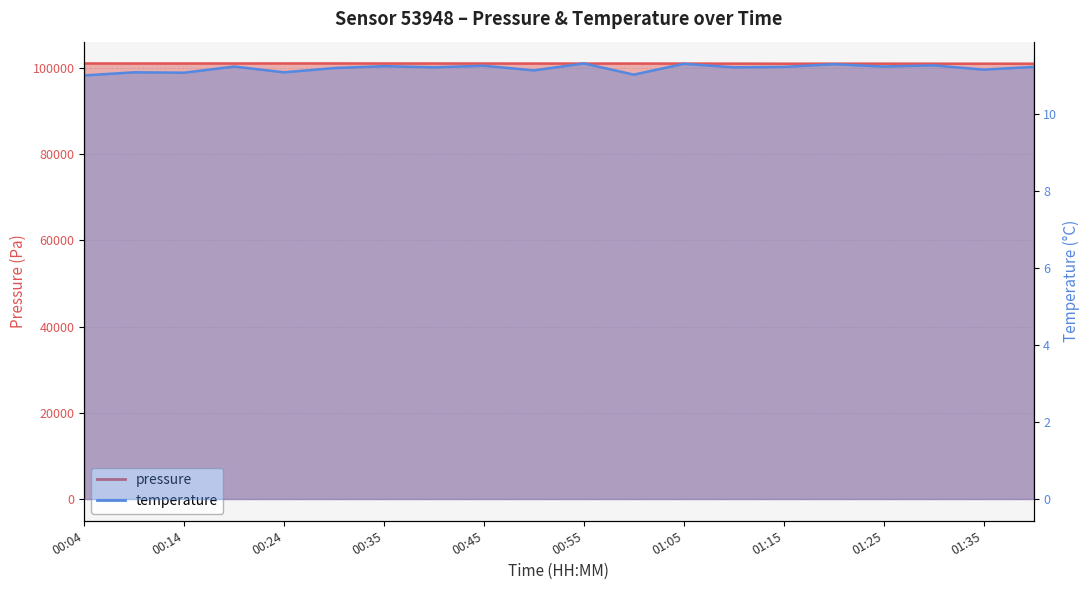

True or false: pressure has a value of 101008.9 at 01:25.

True